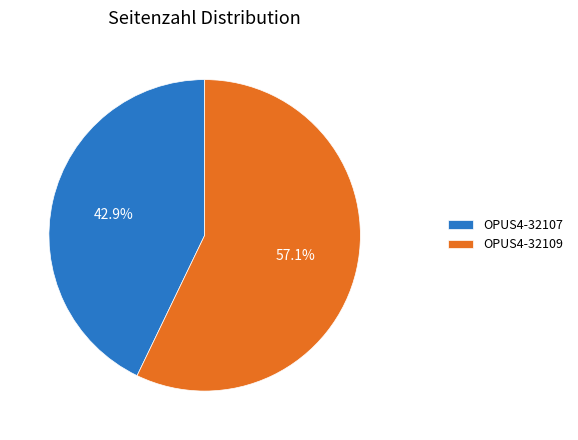

What is the smallest slice in the pie chart?

OPUS4-32107